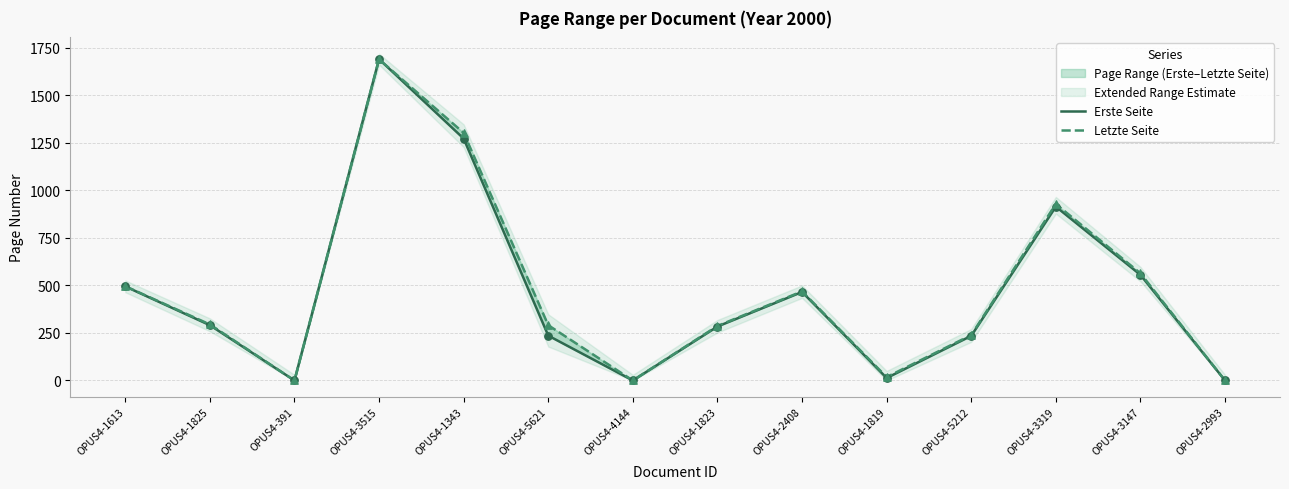

At which category is the sum across all series the highest?

OPUS4-3515